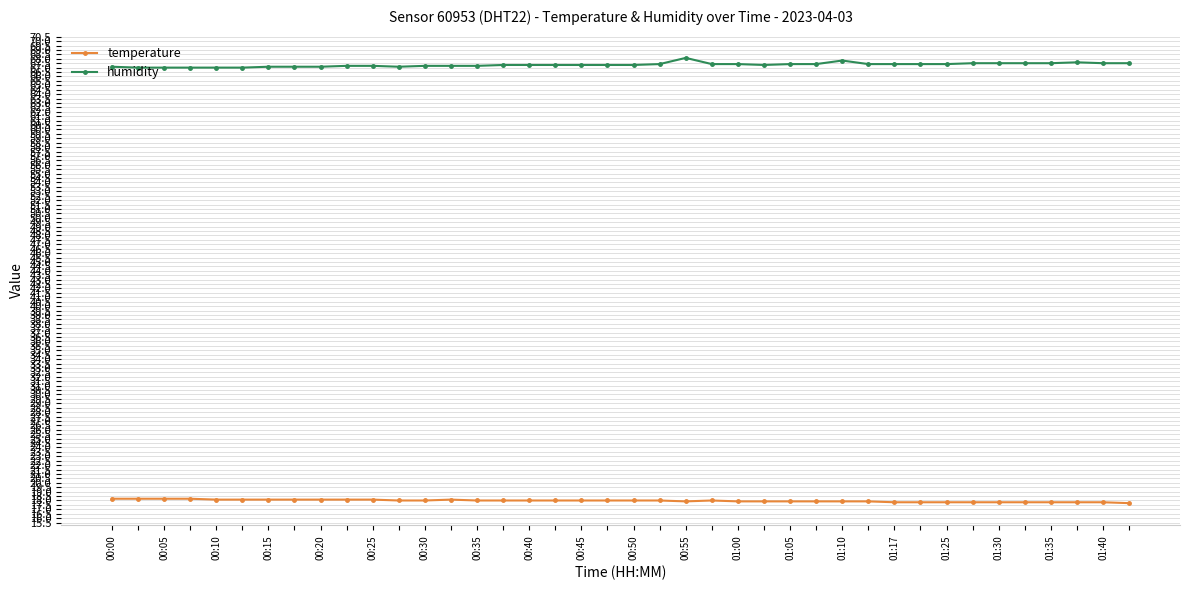

Which series has the largest total across all categories?

humidity